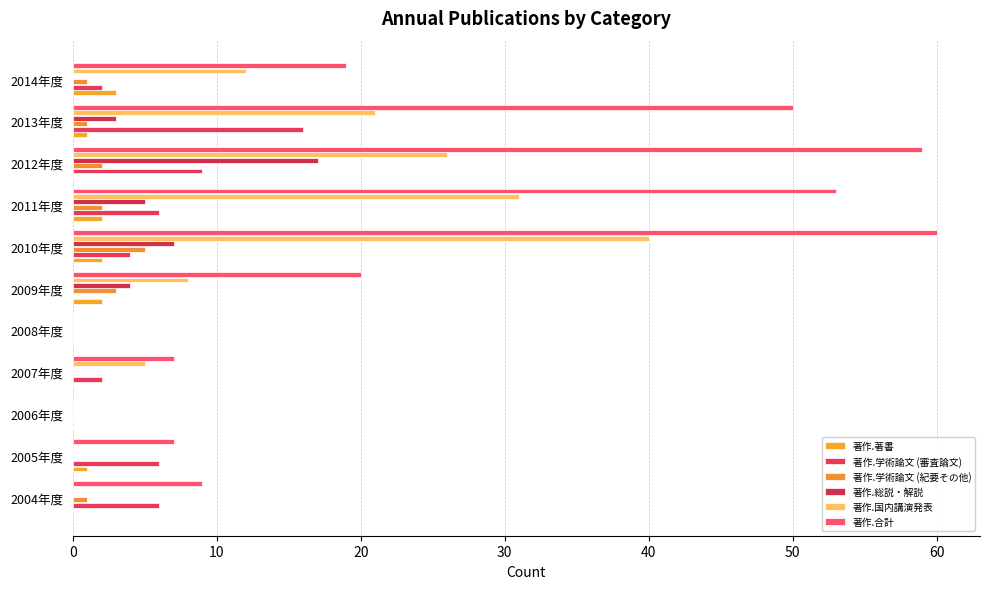

Which series has the largest range (max minus min)?

著作.合計